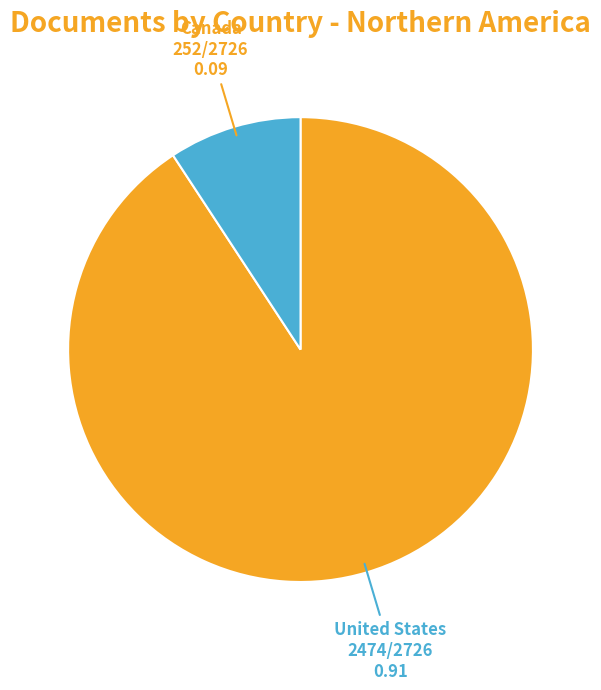

Do Canada and United States together represent more than half of the pie?

Yes